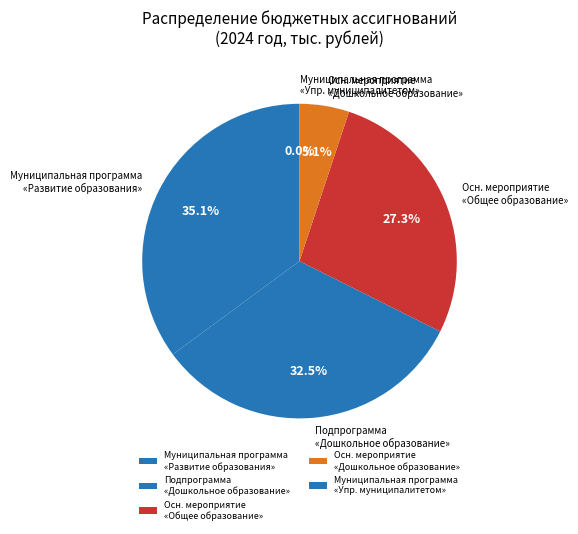

Does any single category account for the majority?

No